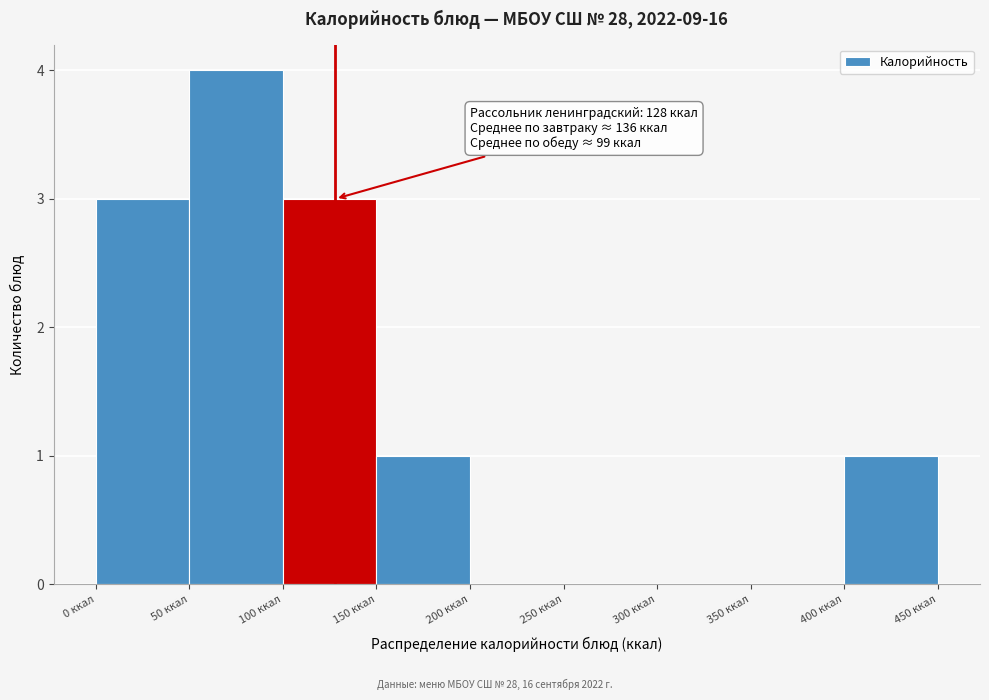

Which range on the x-axis has the tallest bar?

50 to 100